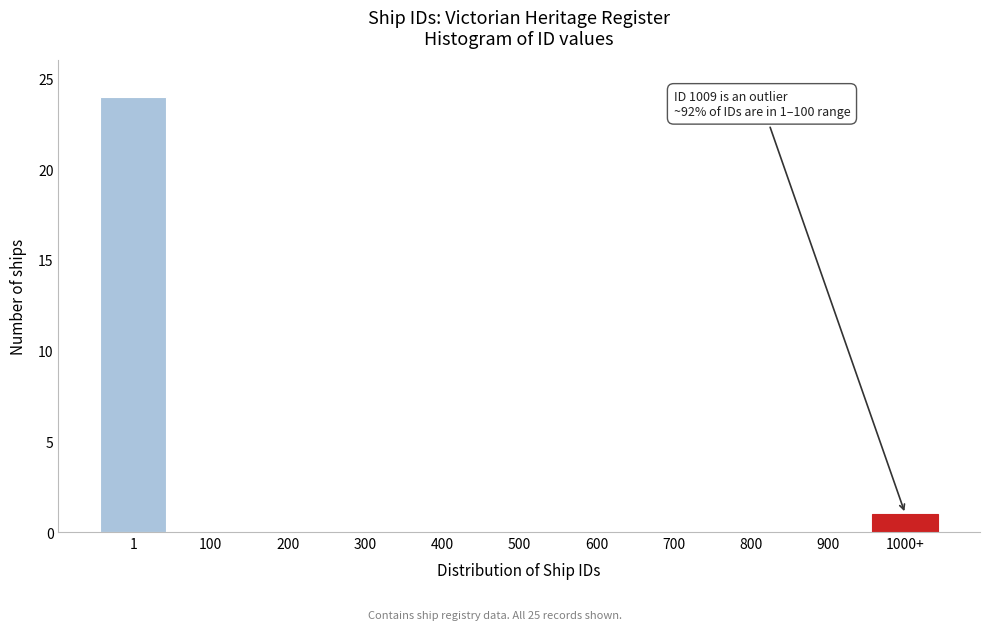

Reading left to right, transcribe all the data shown in this chart.

1=24	100=0	200=0	300=0	400=0	500=0	600=0	700=0	800=0	900=0	1000+=1